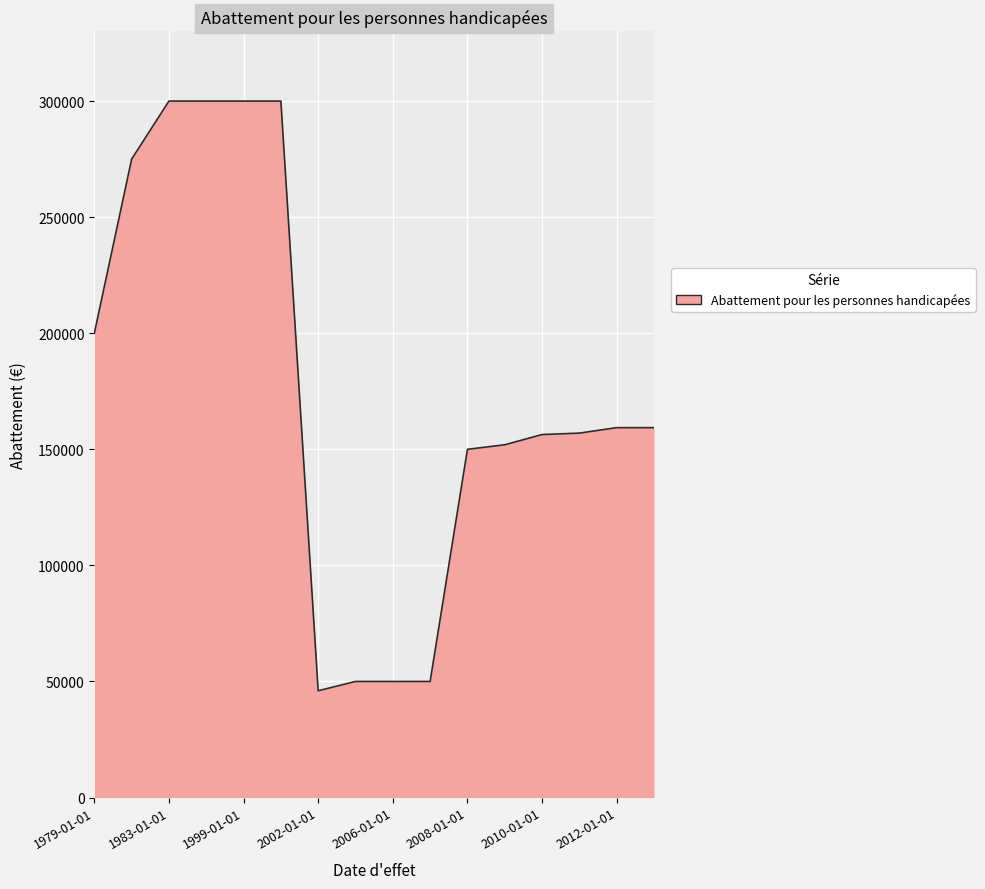

What is the smallest value displayed?

46000